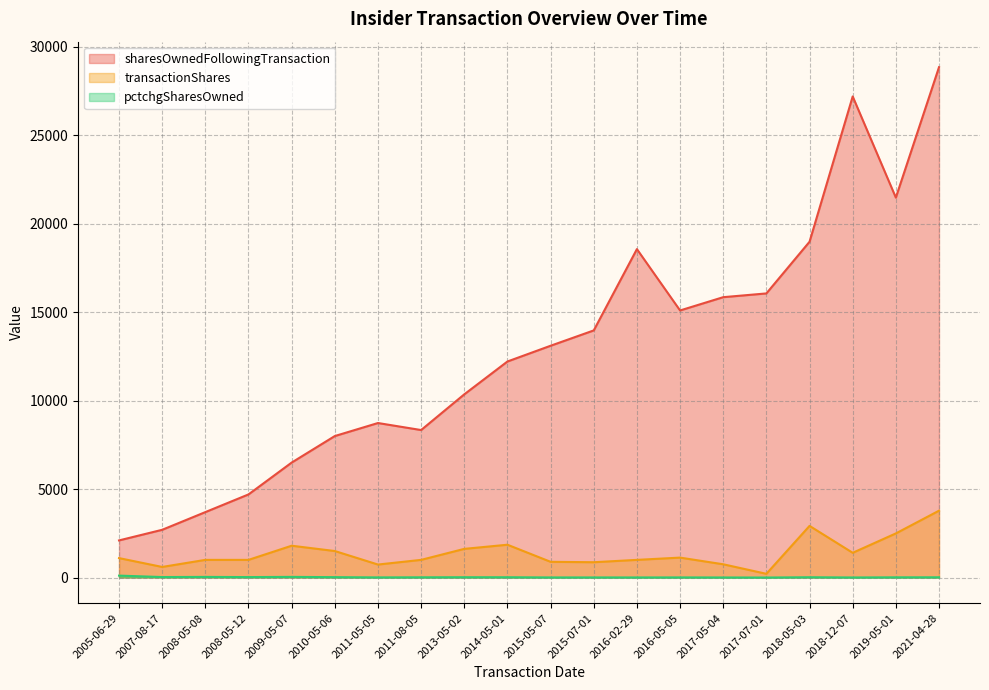

Is the value of transactionShares at 2005-06-29 greater than the value of pctchgSharesOwned at 2017-07-01?

Yes